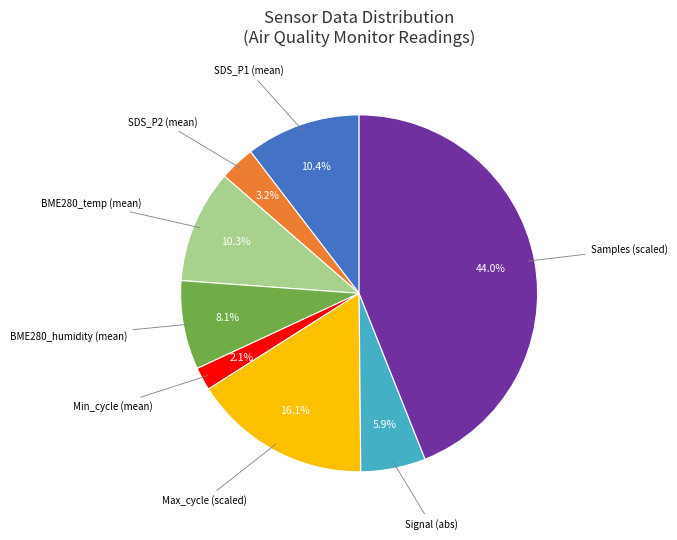

Is there a majority slice in this chart?

No